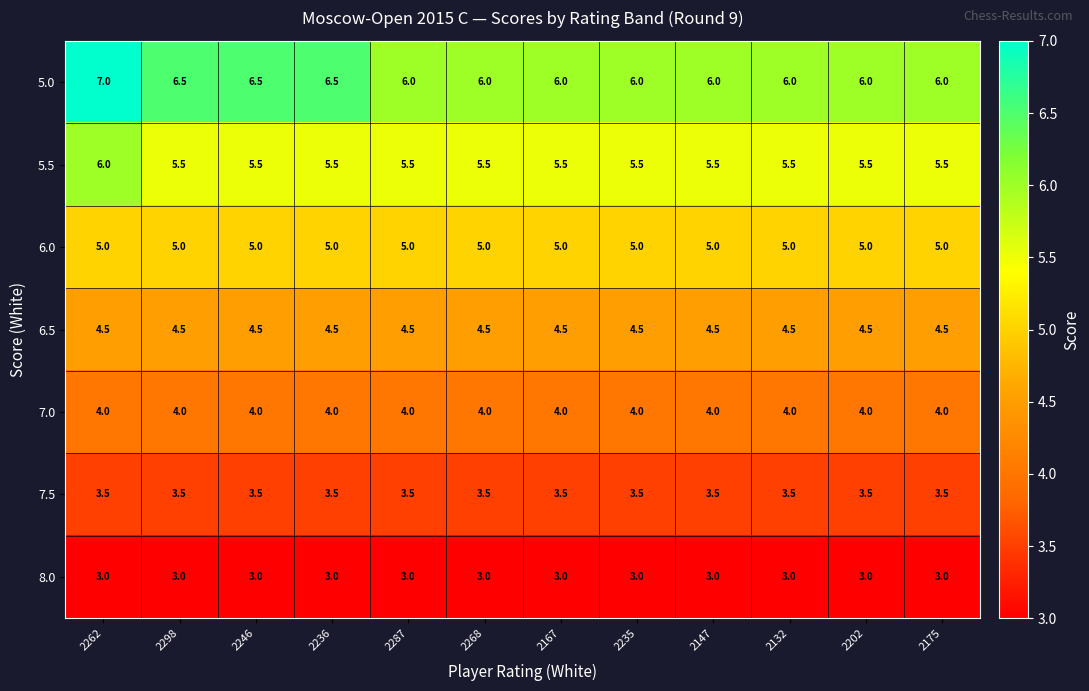

True or false: 6.5 has a value of 4.5 at 2268.

True